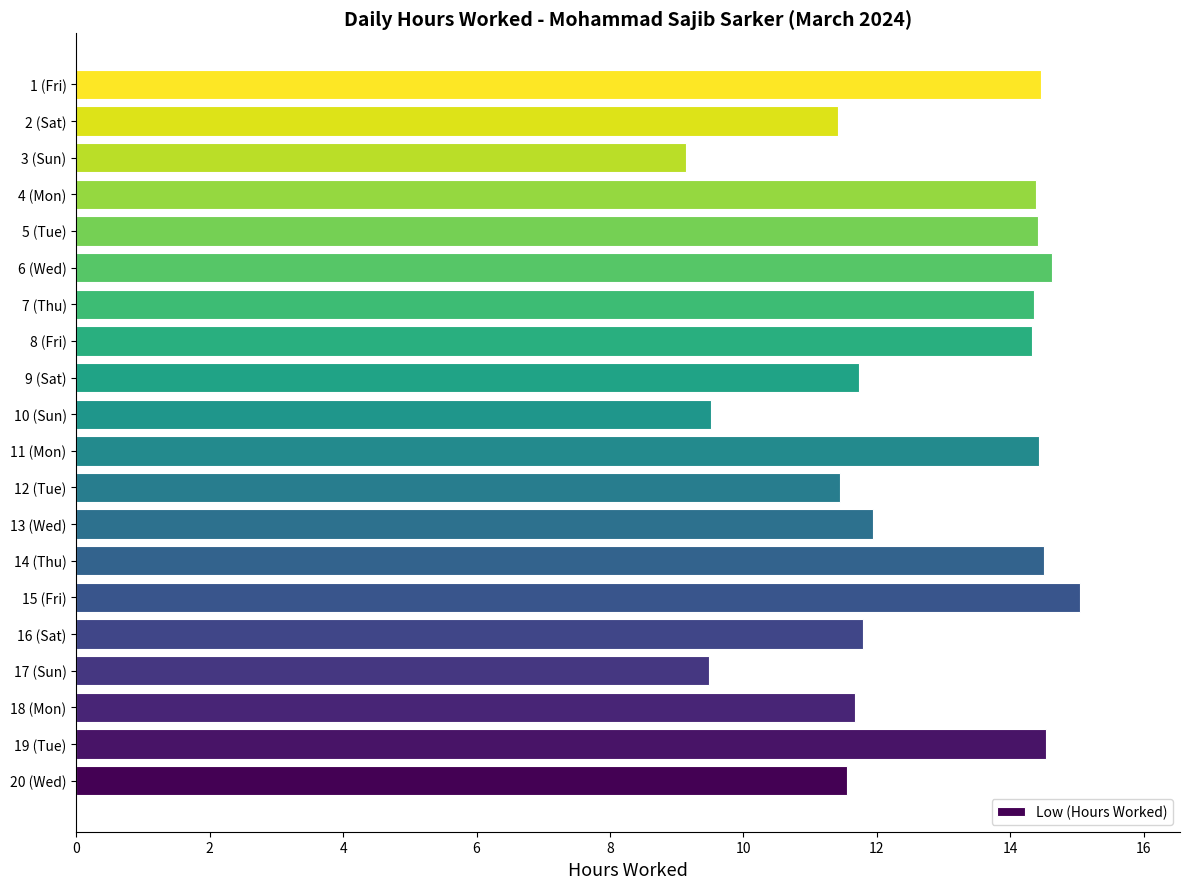

What is the difference between the maximum and minimum values?

5.9